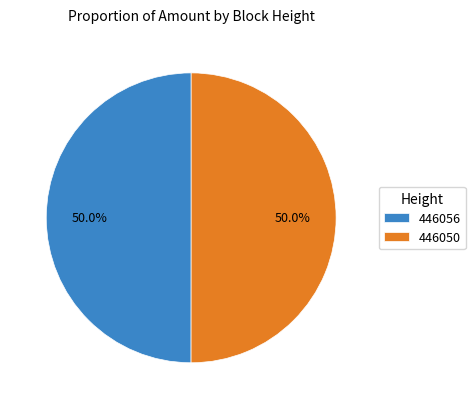

What portion of the pie excludes 446056?

50.0%